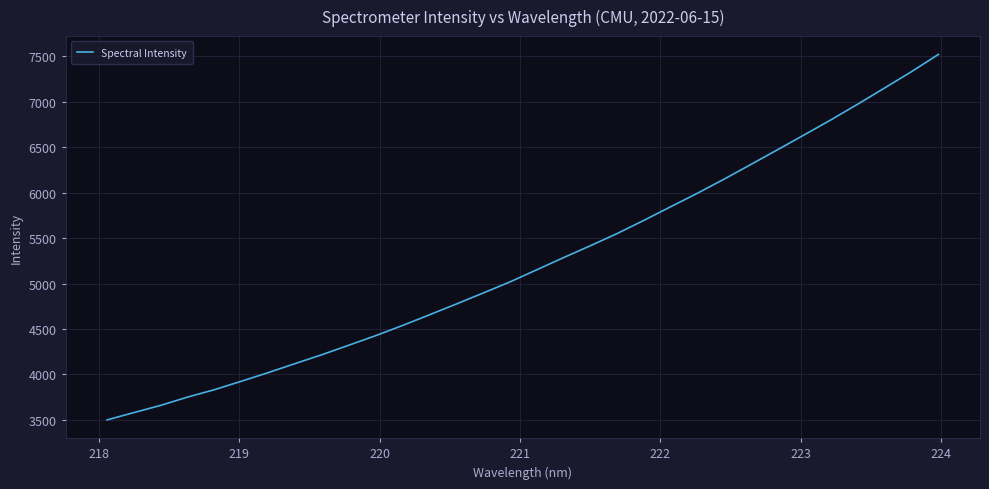

What is the difference between the maximum and minimum values?

4022.2